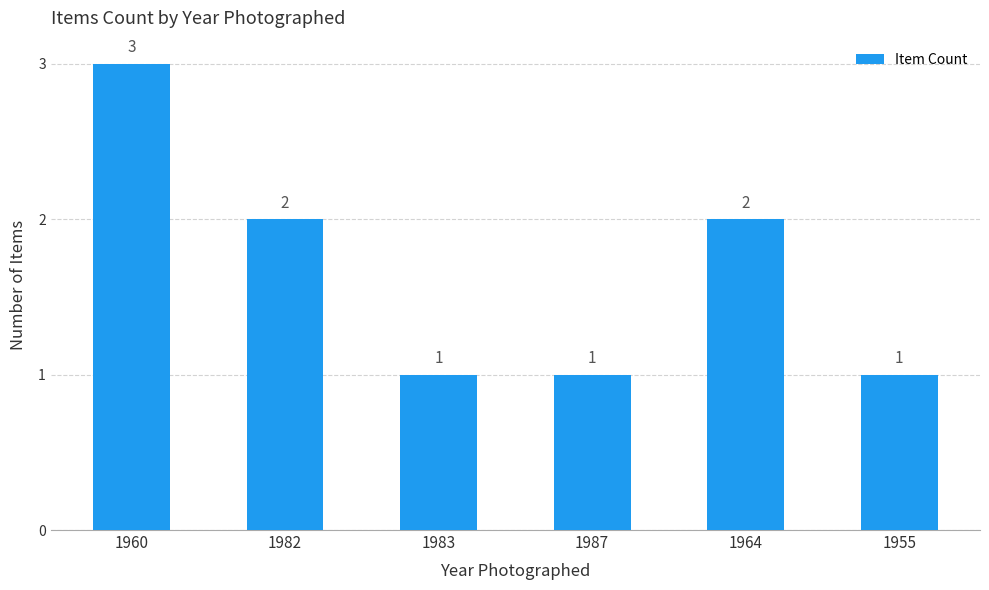

At which label does the data first exceed 2?

1960